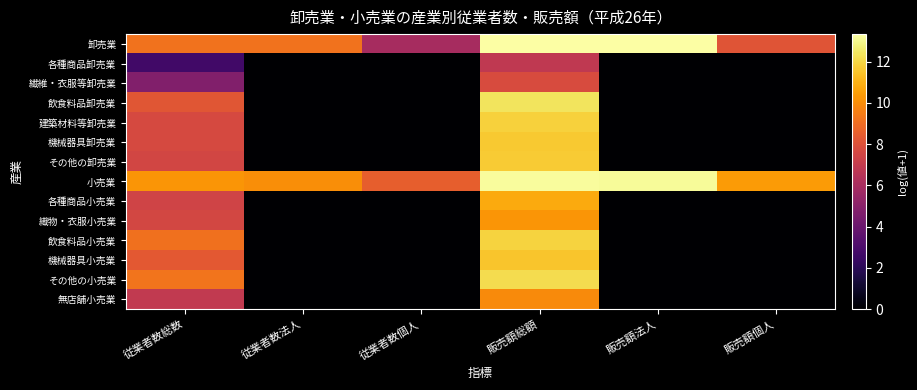

Which series changed the most between 従業者数個人 and 販売額個人?

卸売業